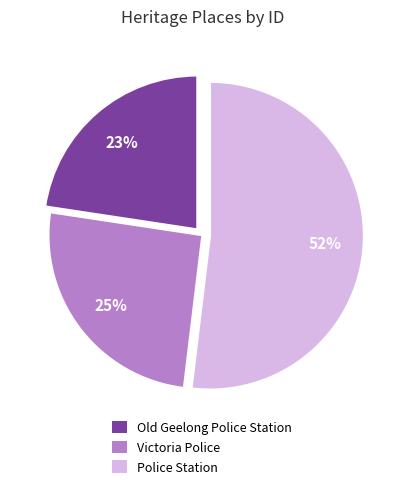

Is the sum of Old Geelong Police Station and Victoria Police greater than half?

No